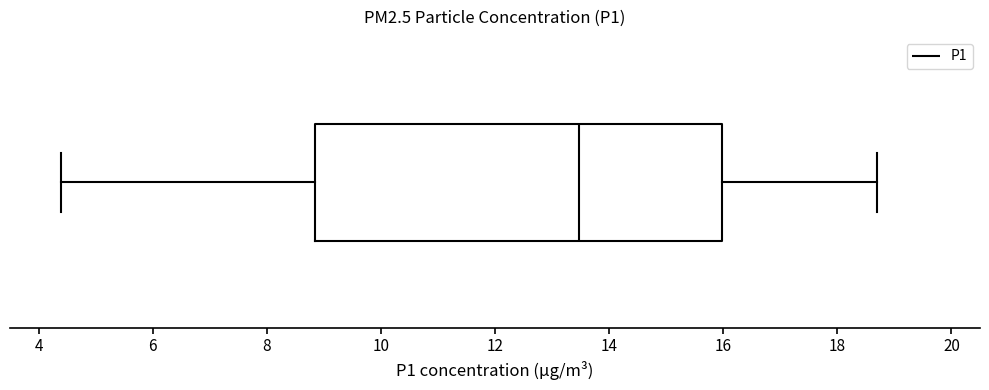

Read this box plot against the x-axis: the position of the median line, the range covered by the box, and the ends of both whiskers. The values are not printed on the chart, so give them approximately, as read against the axis.

median 13.4, box 8.8 to 16.0, whiskers 4.4 to 18.8